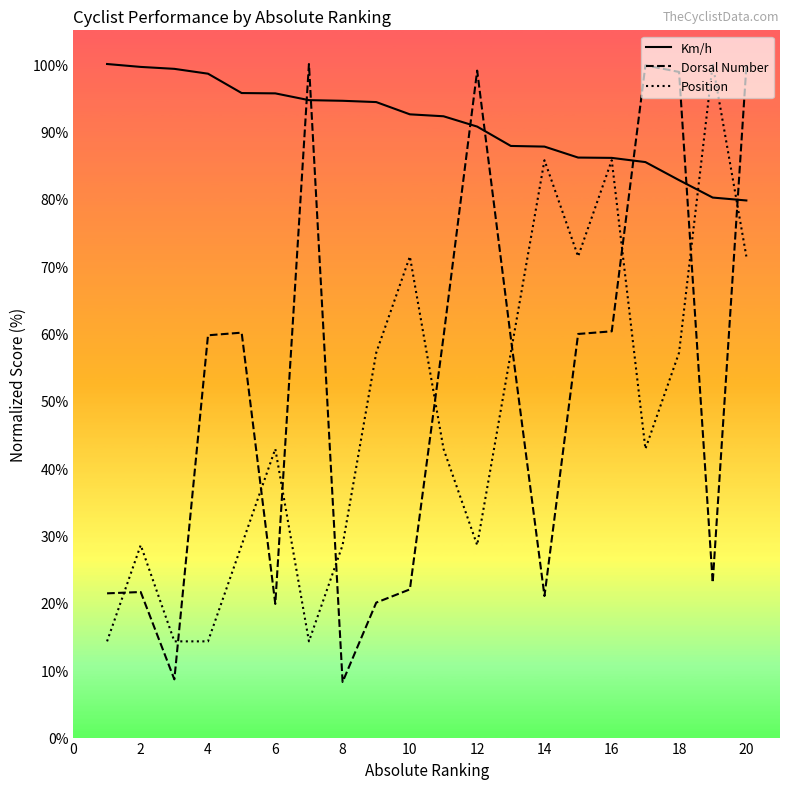

Which series has the widest spread of values?

Dorsal Number